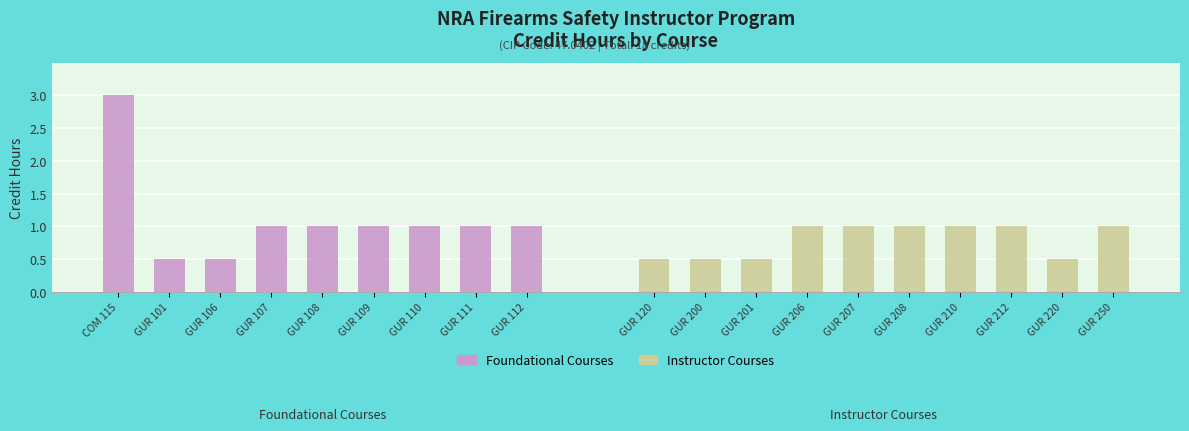

How many categories are shown in the chart?

19